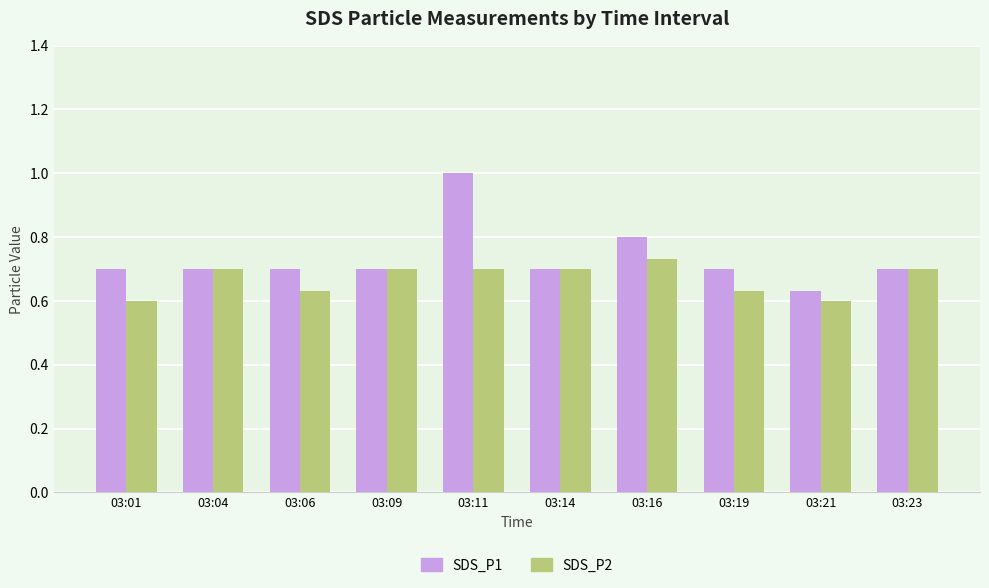

List the series in order of their overall mean, highest first.

SDS_P1, SDS_P2